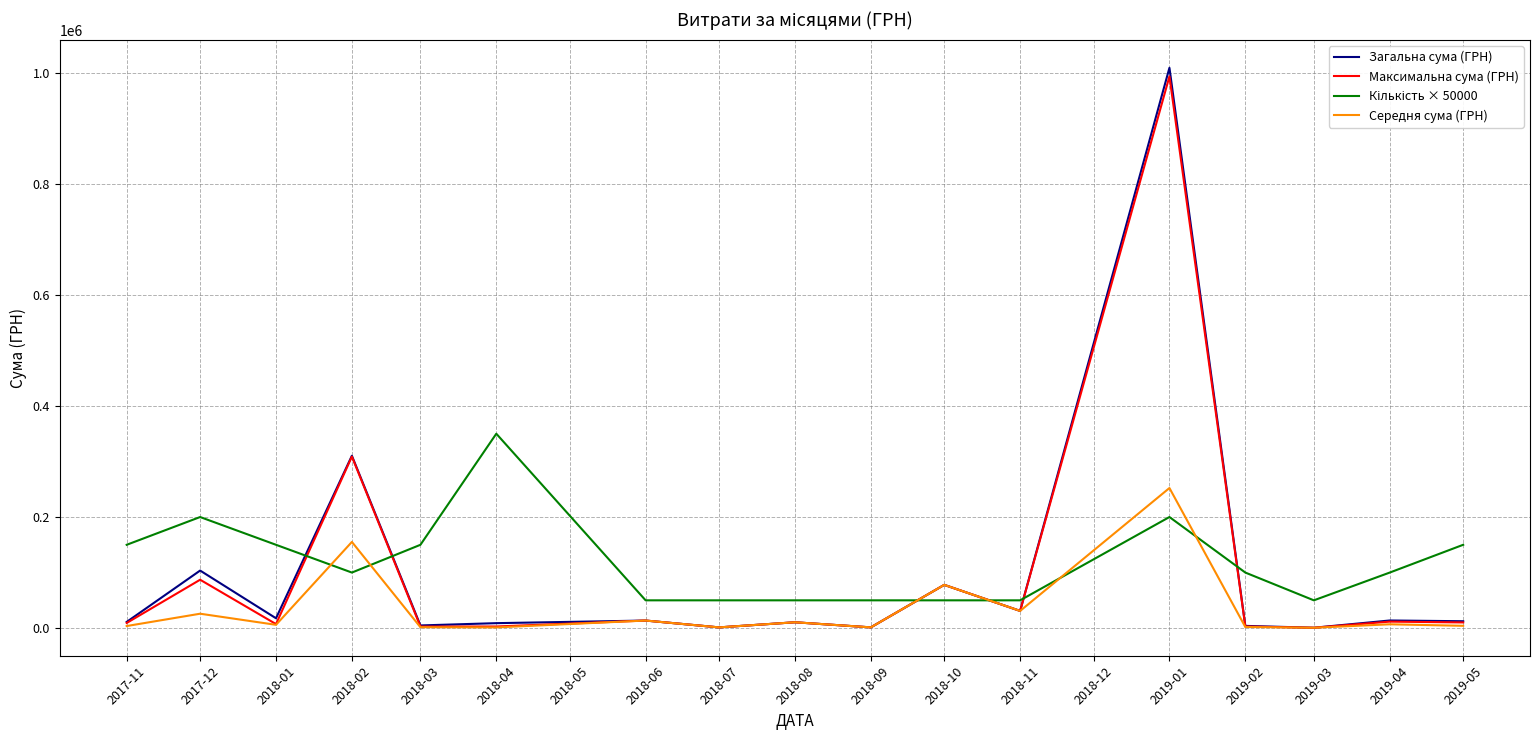

What is the total value across all series at 2018-02?

874336.3